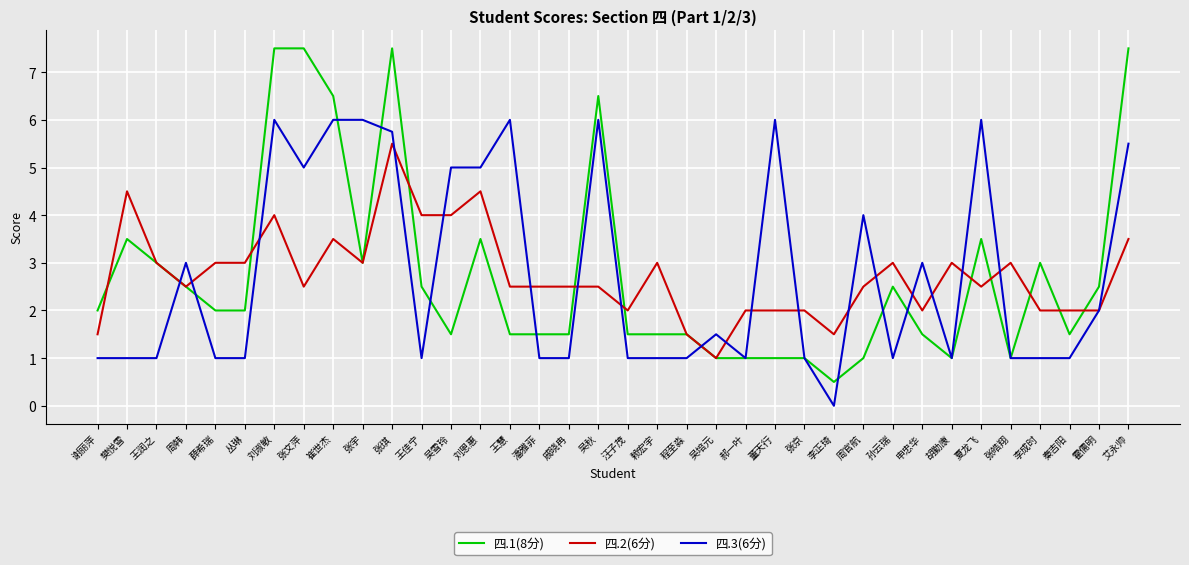

What is the total value across all series at 王润之?

7.0